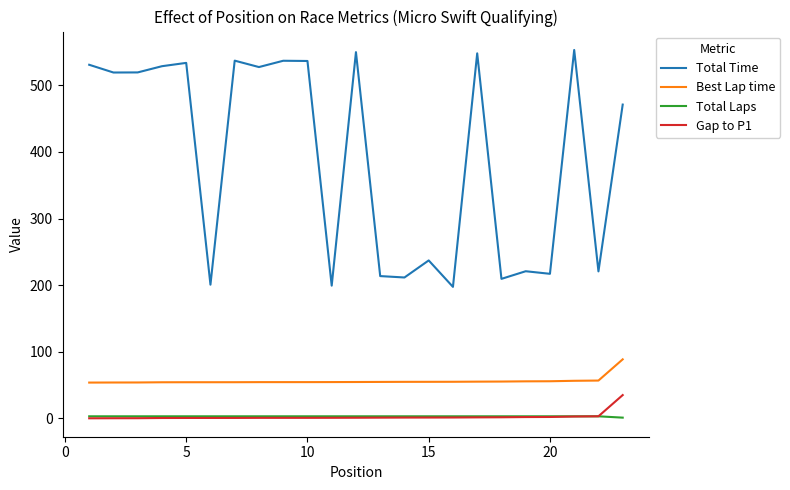

Which series has the widest spread of values?

Total Time